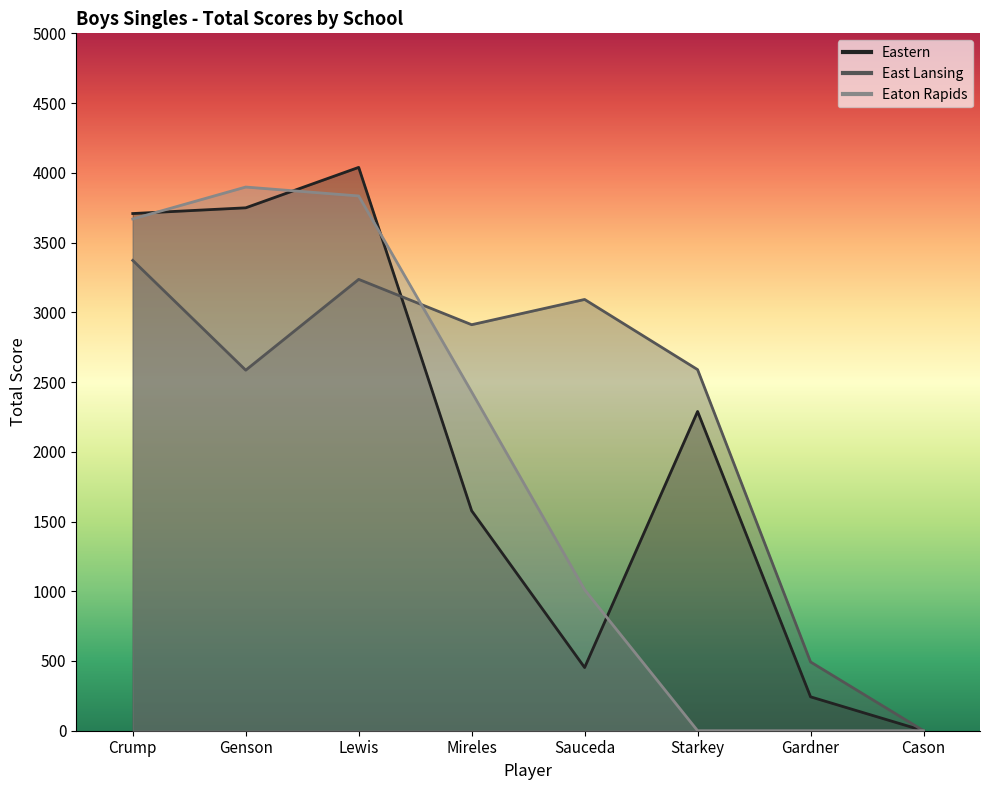

Does the chart have visible grid lines?

No